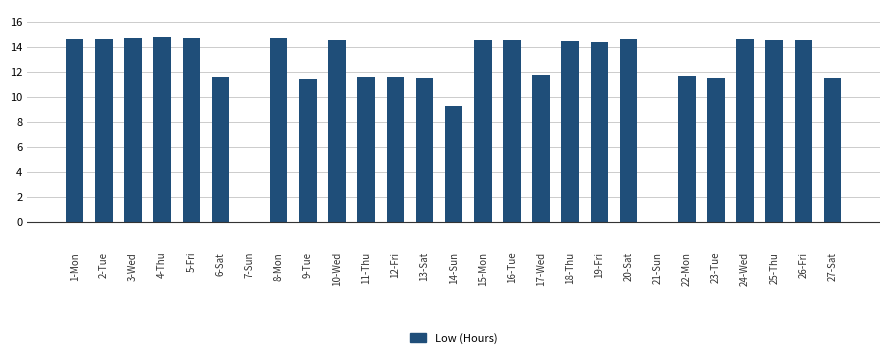

Where does the data first go above 14?

1-Mon